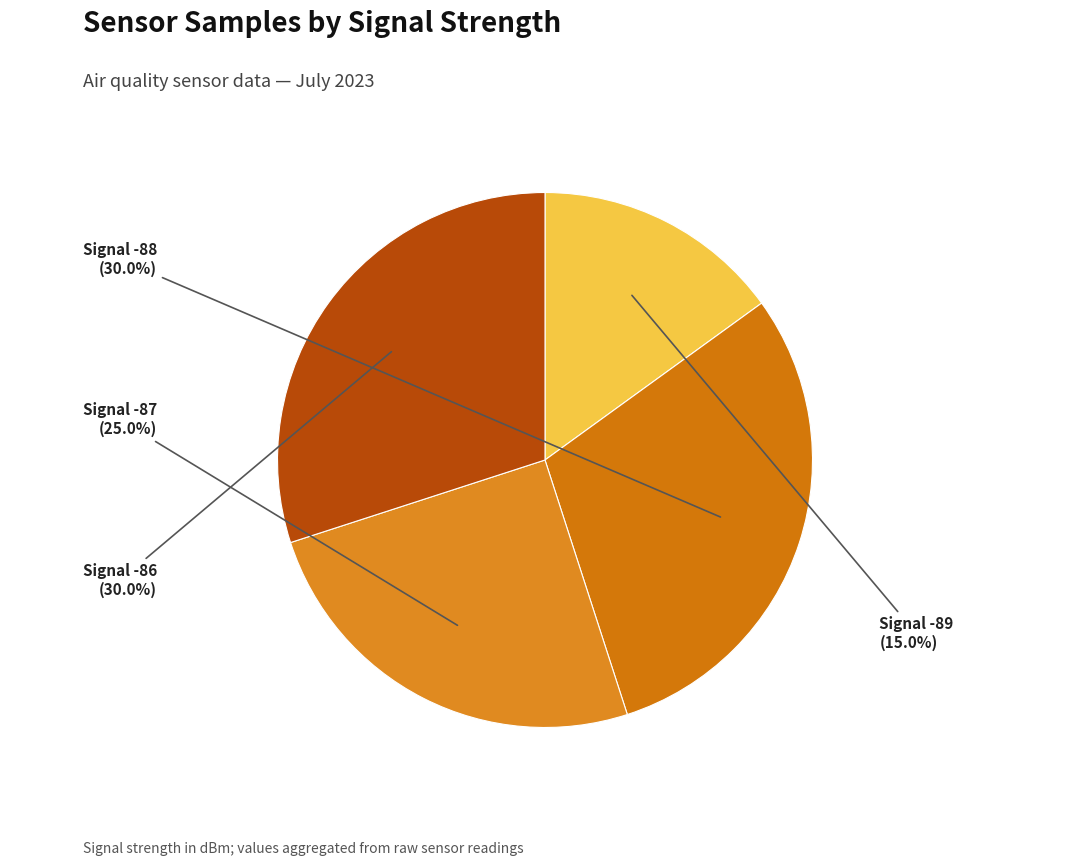

To the nearest percent, what is the average slice percentage?

25%